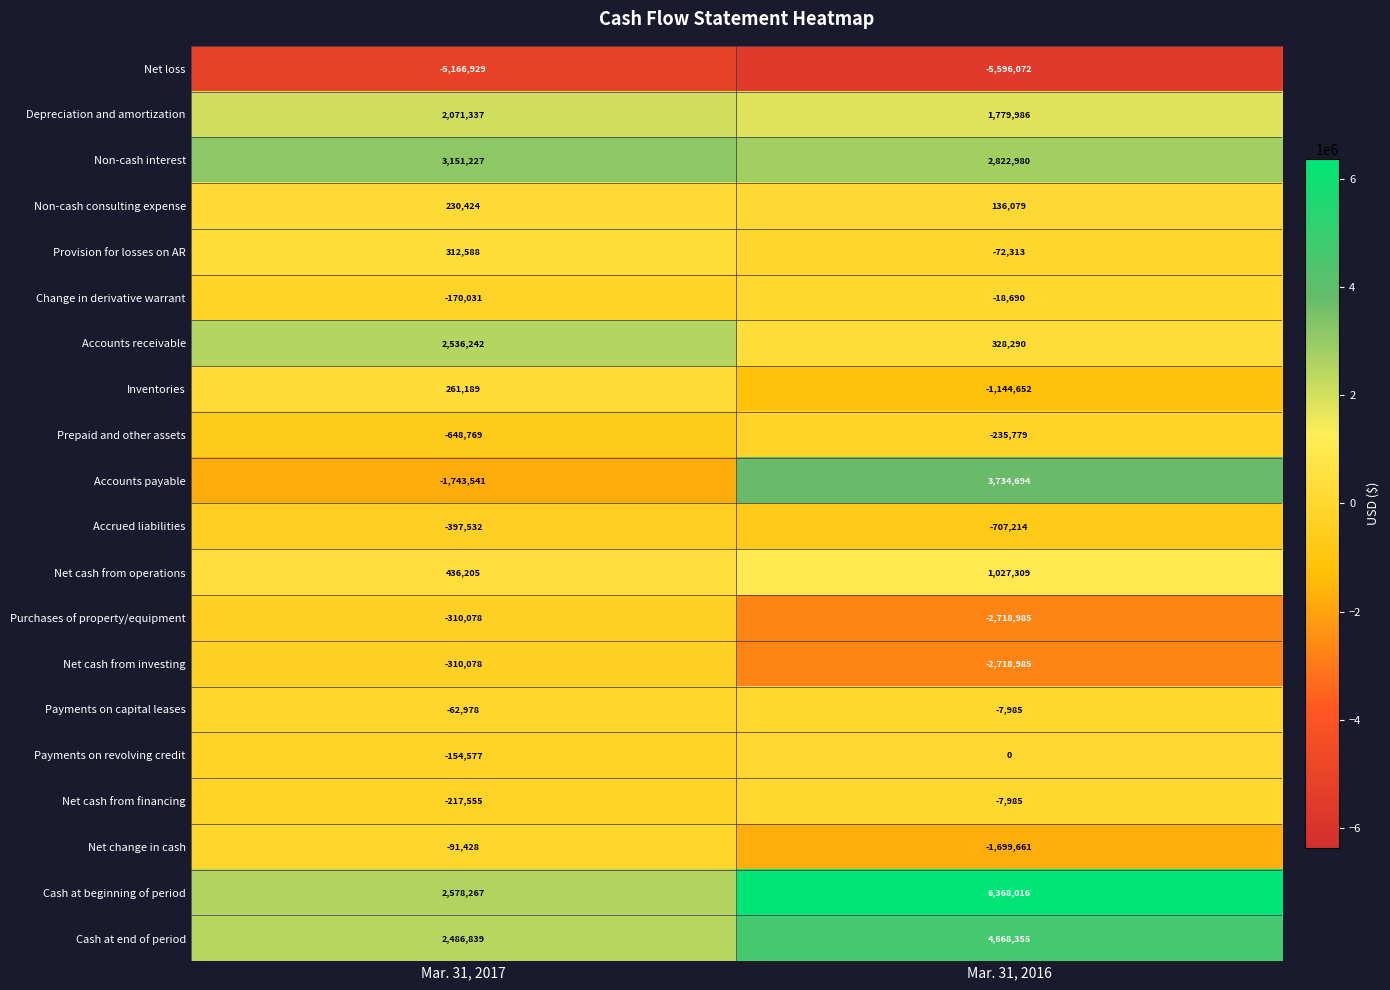

Count the number of data series in this chart.

20